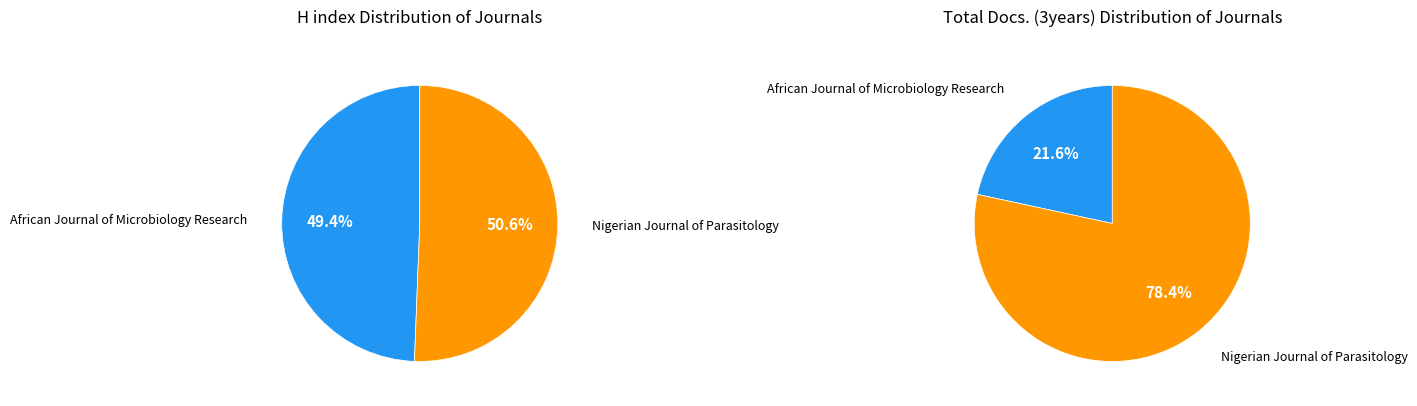

What percentage is the African Journal of Microbiology Research slice, to the nearest percent?

49%